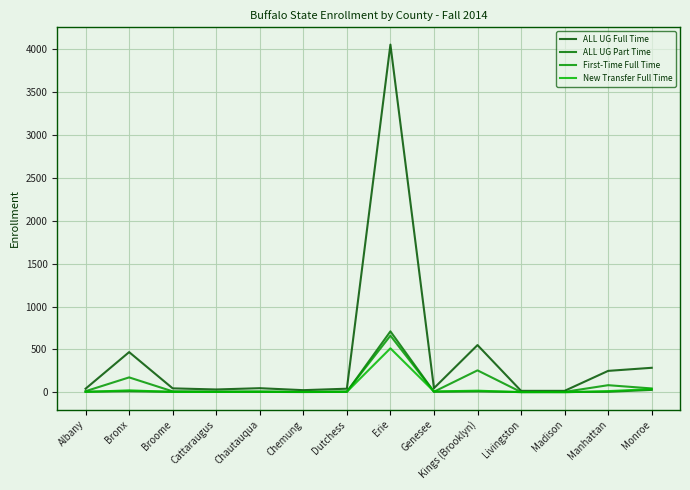

How many lines are shown in the chart?

4